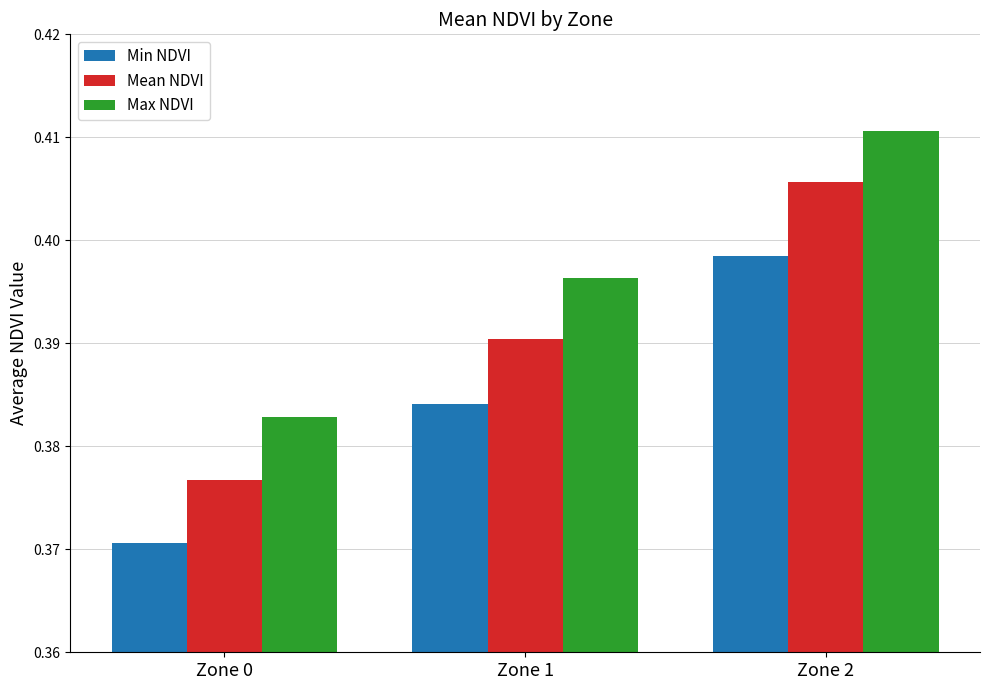

List the series in order of their overall mean, lowest first.

Min NDVI, Mean NDVI, Max NDVI